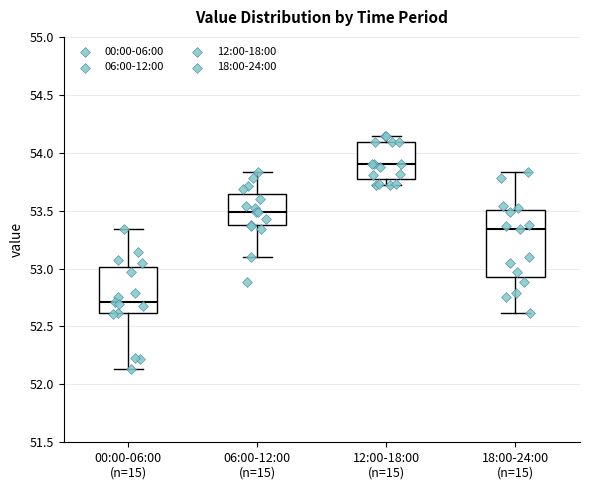

Where is the upper edge of the box for 18:00-24:00 (n=15) on the y-axis? The values are not printed on the chart, so give them approximately, as read against the axis.

53.50